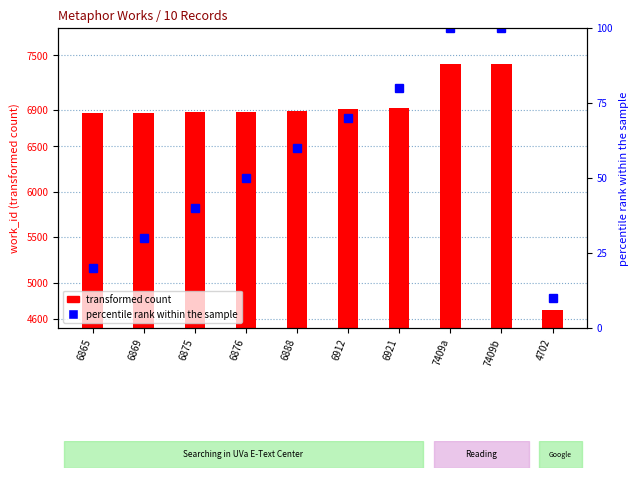

The transformed count series shows 6921 at 6921. True or false?

True